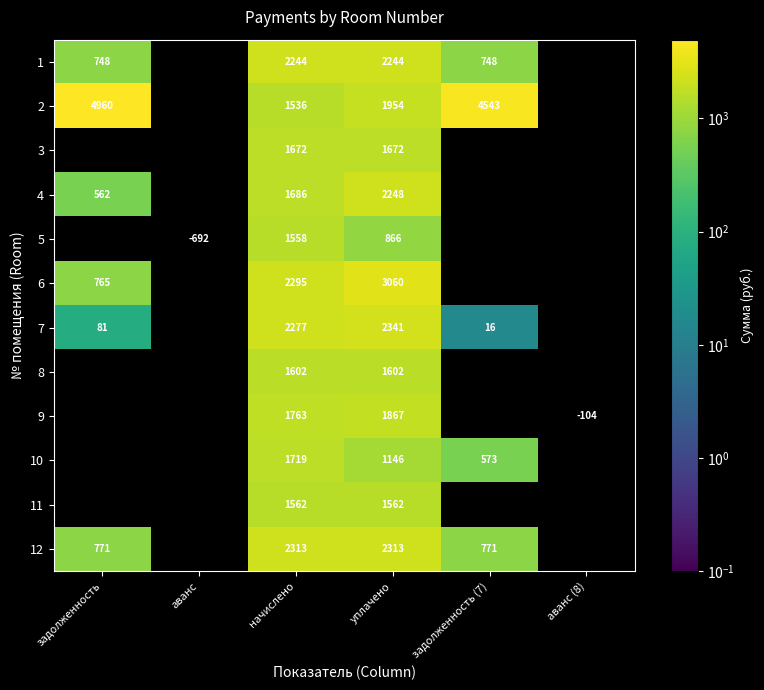

Is the value of 6 at задолженность greater than the value of 4 at задолженность?

Yes